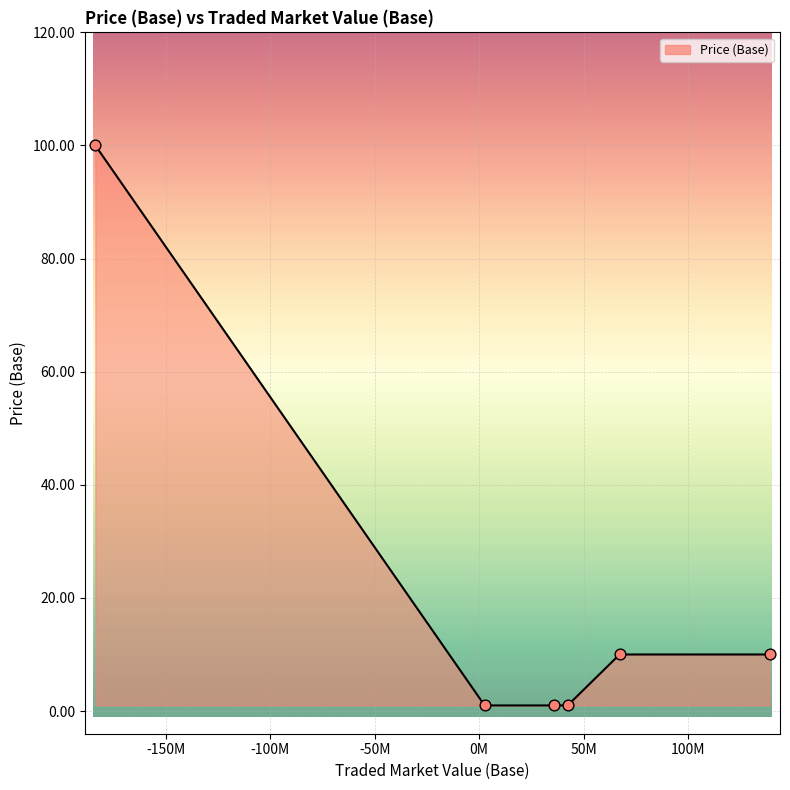

True or false: the data has more than 2 interior local peaks.

False